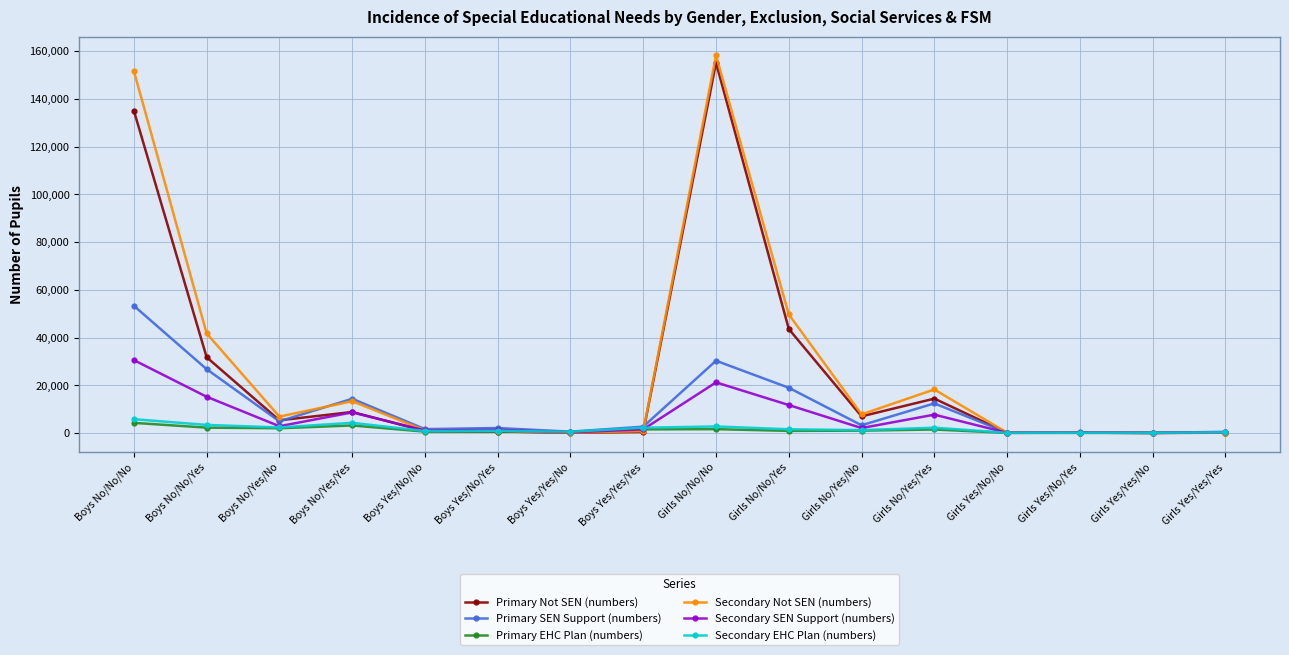

Is this an area chart (filled region under the line)?

No